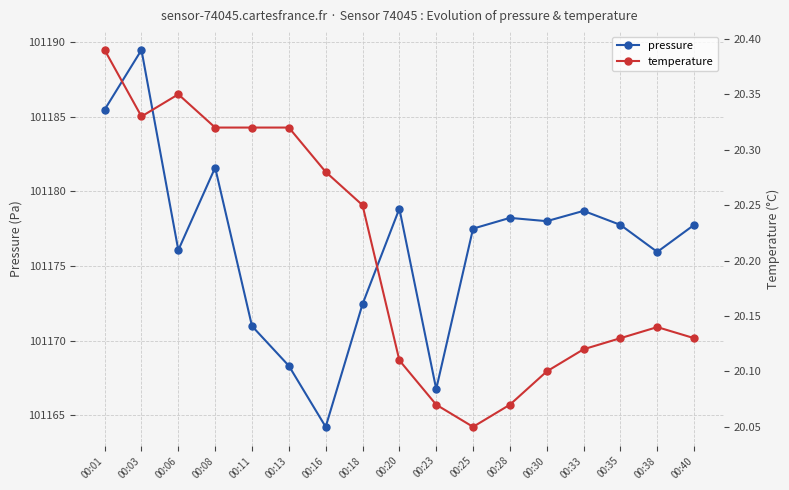

At which label is pressure closest to 101176?

00:06